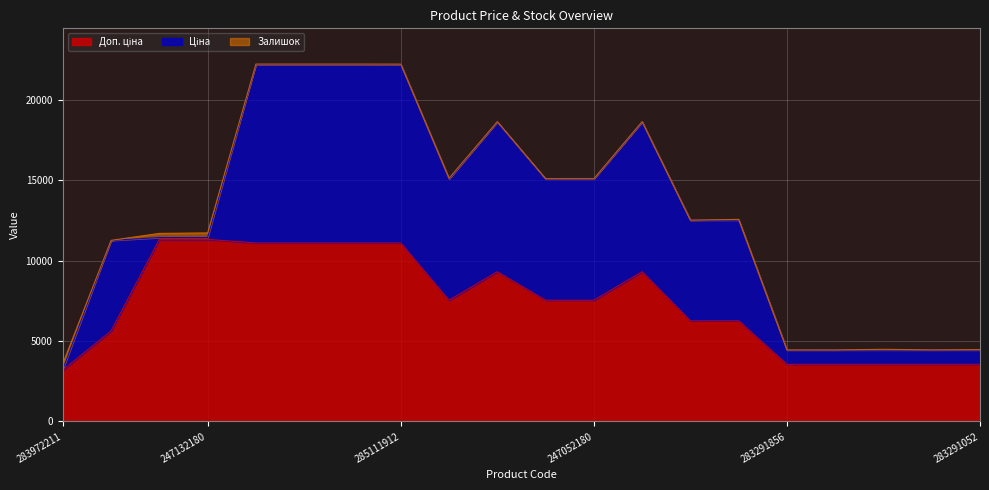

Rank the series by their average value, from lowest to highest.

Залишок, Ціна, Доп. ціна